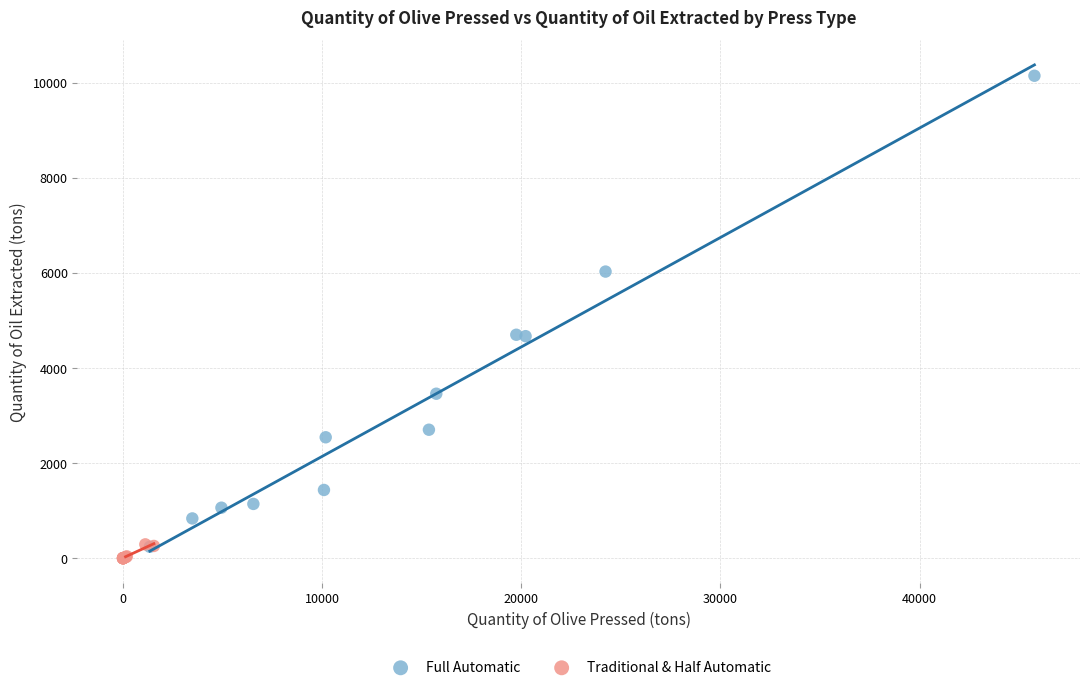

Which series has the widest spread of Y values?

Full Automatic